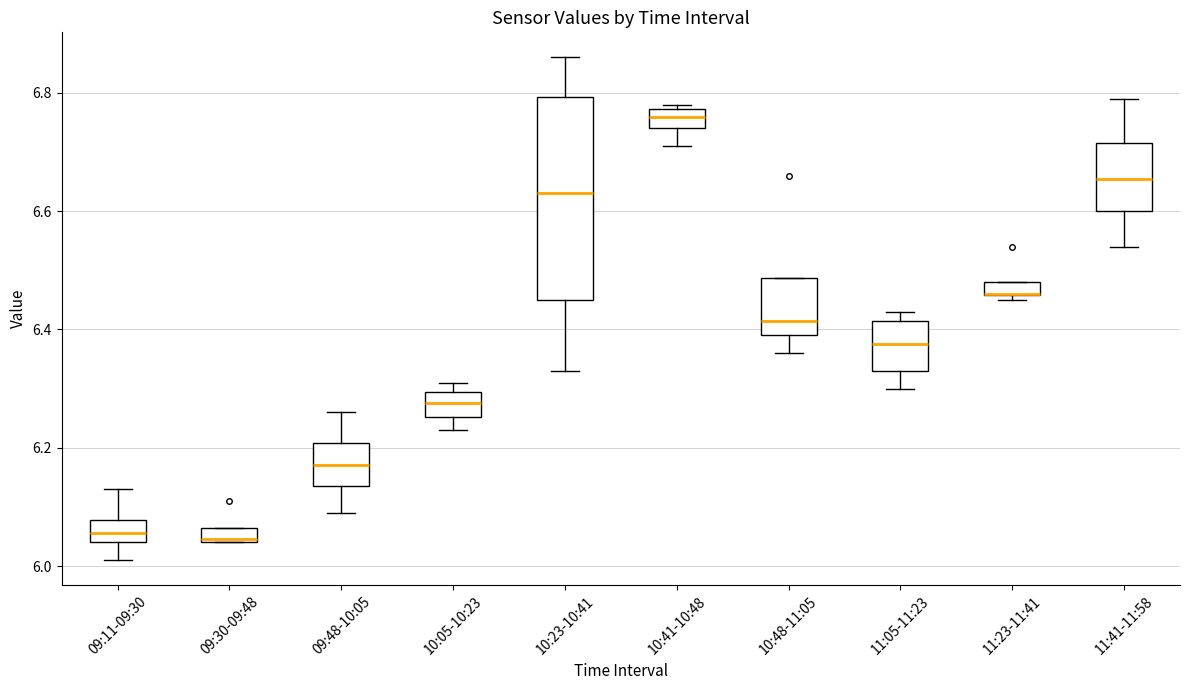

Which box is the tallest, from its lower edge to its upper edge?

10:23-10:41